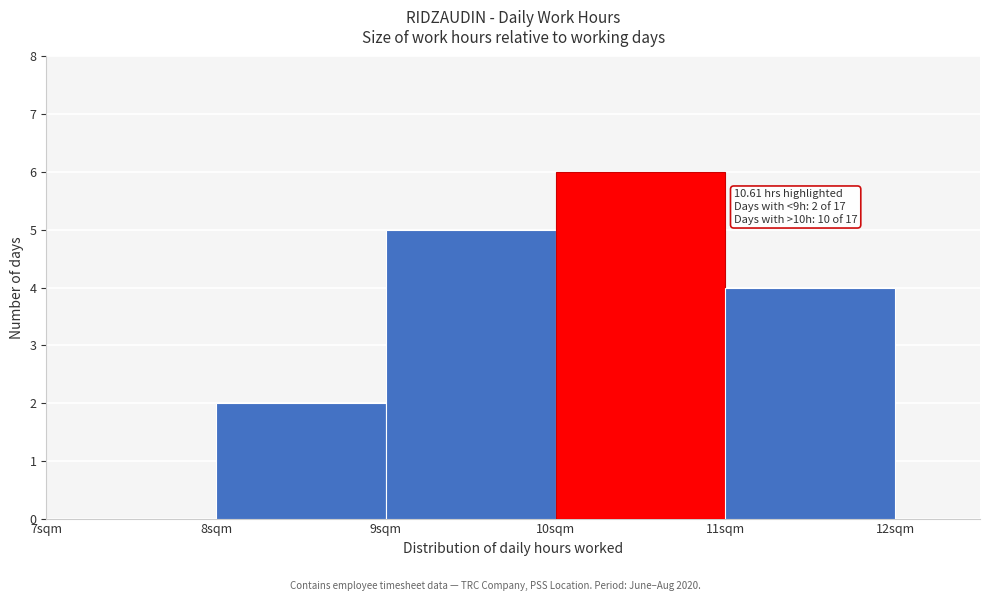

Which range on the x-axis has the tallest bar?

10 to 11